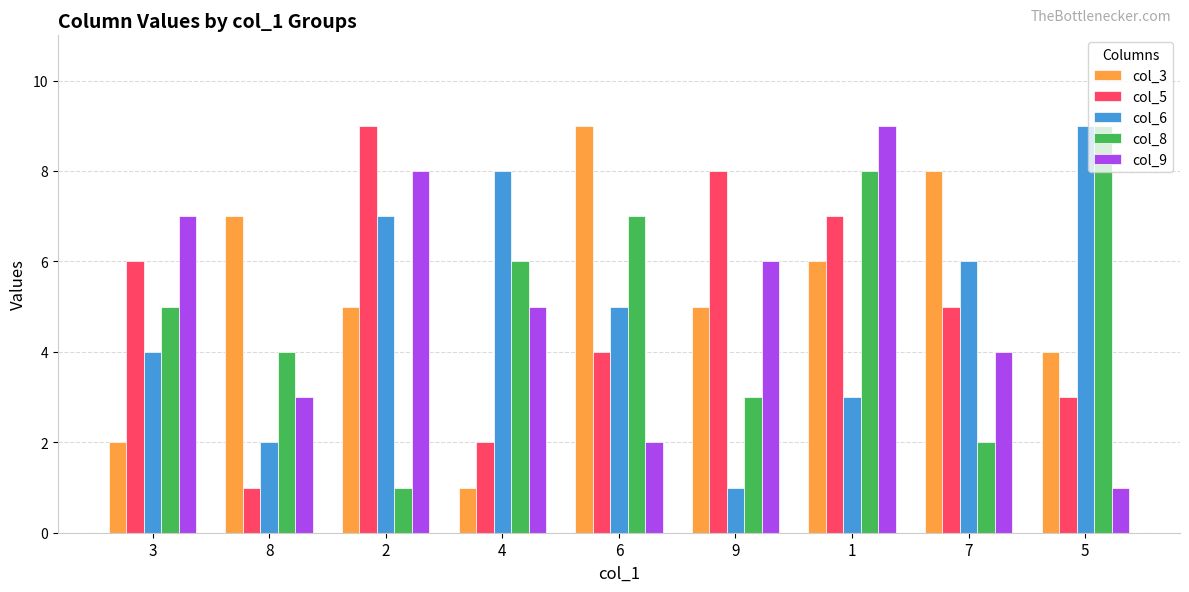

What is the sum of all col_5 values?

45